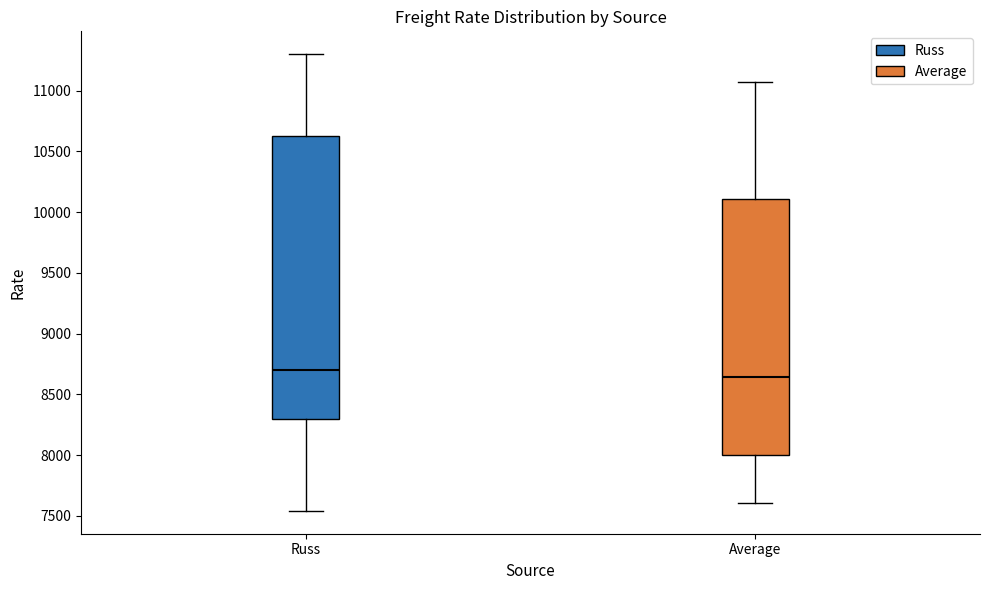

Reading left to right, read every box against the y-axis: the position of its median line, the range the box covers, and the ends of its whiskers. The values are not printed on the chart, so give them approximately, as read against the axis.

Russ: median 8700, box 8300 to 10650, whiskers 7550 to 11300
Average: median 8650, box 8000 to 10100, whiskers 7600 to 11050